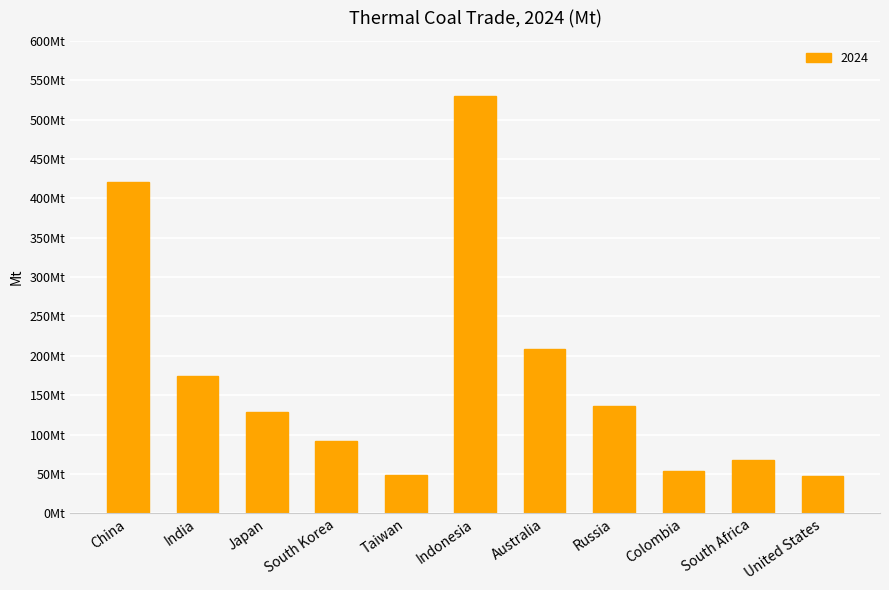

Which label corresponds to the largest value in the chart?

Indonesia